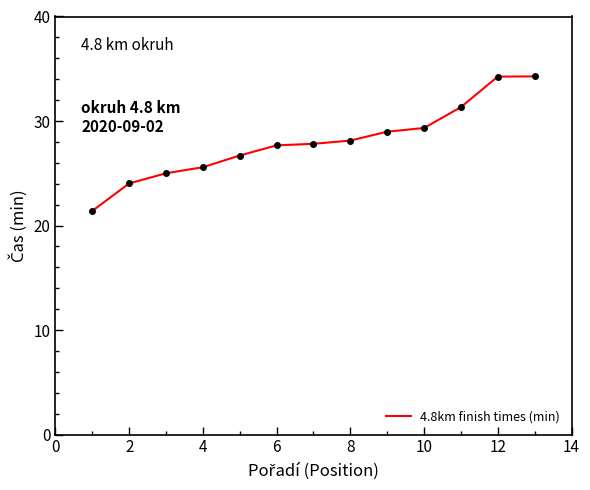

What is the minimum value shown in the chart?

21.4